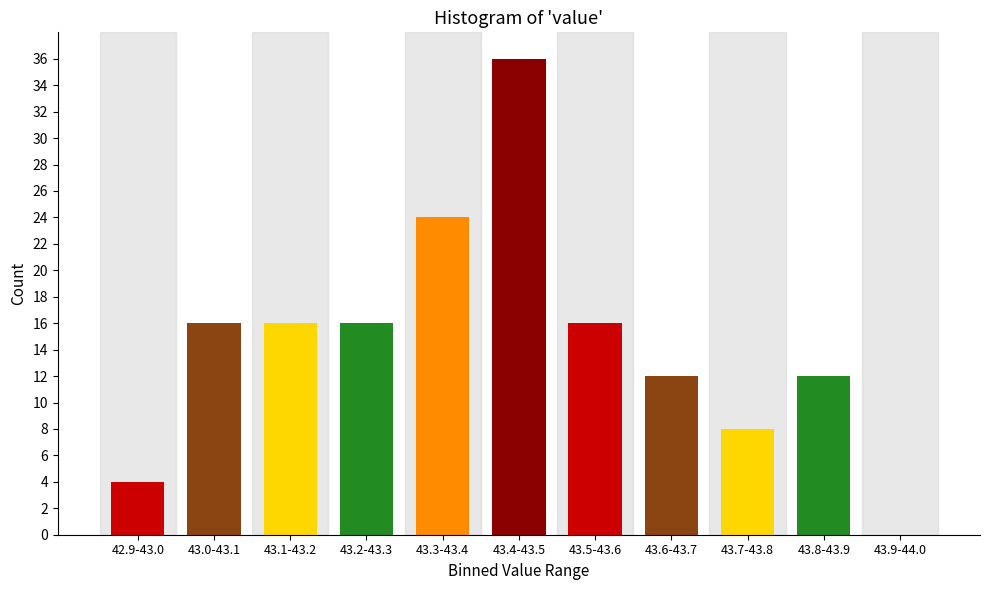

Reading right to left, extract all data points from this chart.

43.9-44.0=0	43.8-43.9=12	43.7-43.8=8	43.6-43.7=12	43.5-43.6=16	43.4-43.5=36	43.3-43.4=24	43.2-43.3=16	43.1-43.2=16	43.0-43.1=16	42.9-43.0=4